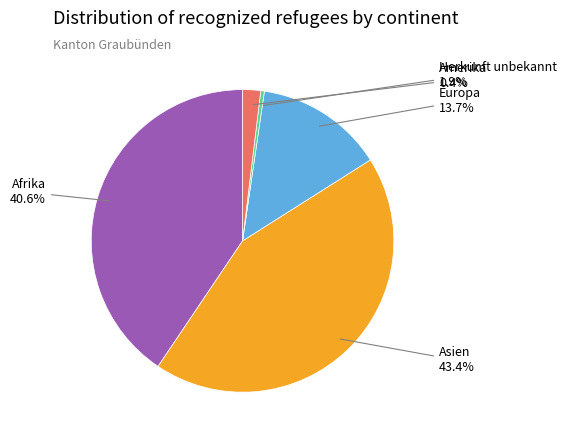

Is there a majority slice in this chart?

No